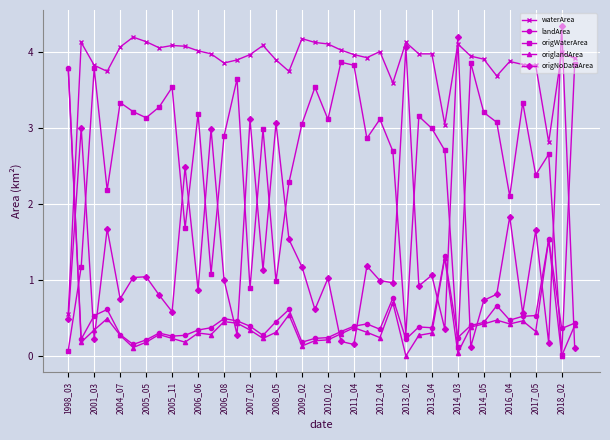

Which series ends up on top after the final intersection of waterArea and origNoDataArea?

waterArea